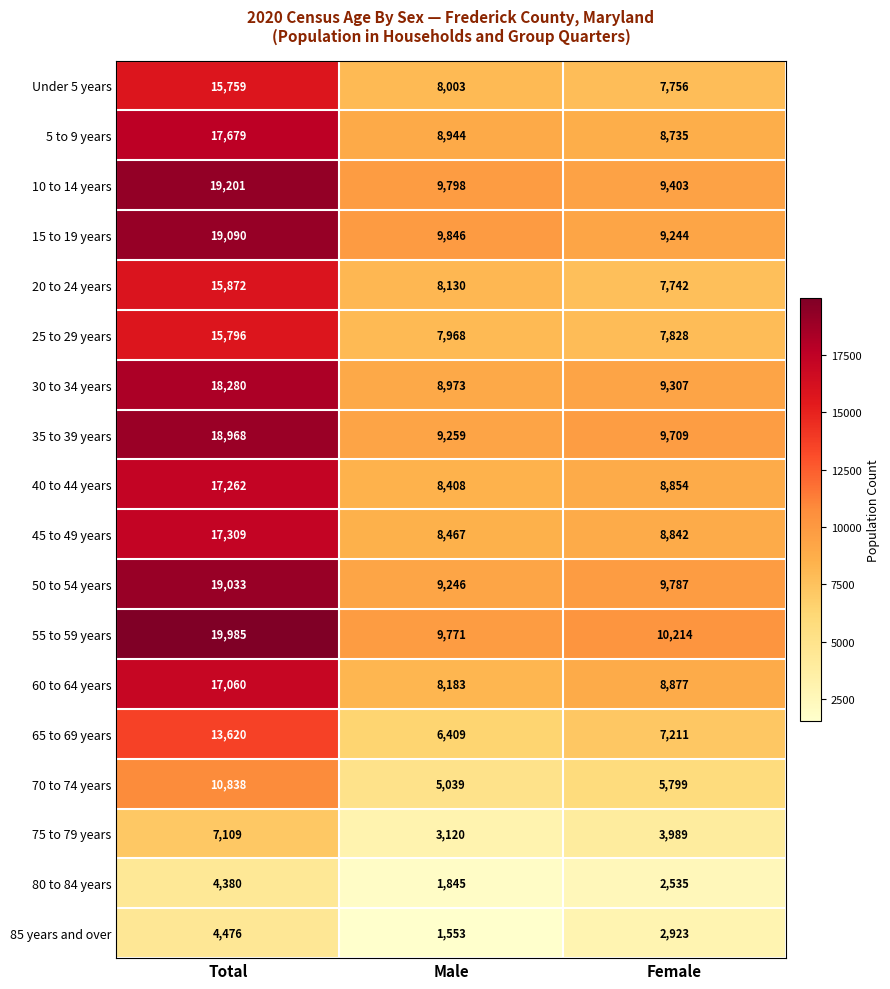

The value of 45 to 49 years at Total is 17309. True or false?

True